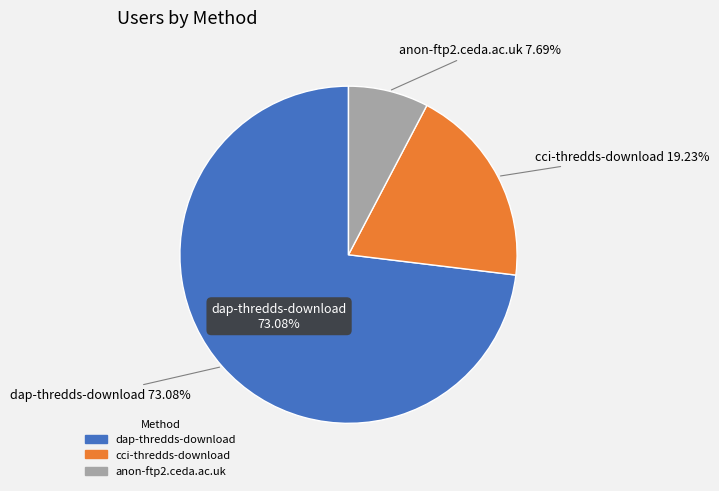

Rank the categories by value from highest to lowest.

dap-thredds-download, cci-thredds-download, anon-ftp2.ceda.ac.uk